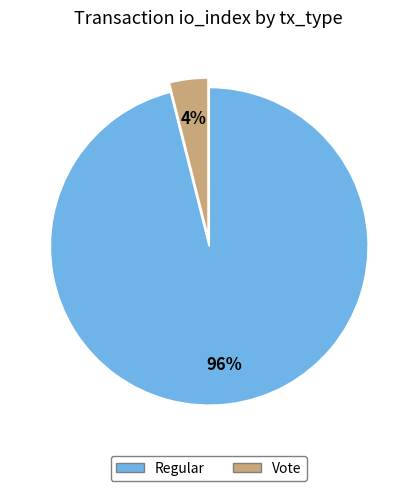

Do Regular and Vote together represent more than half of the pie?

Yes